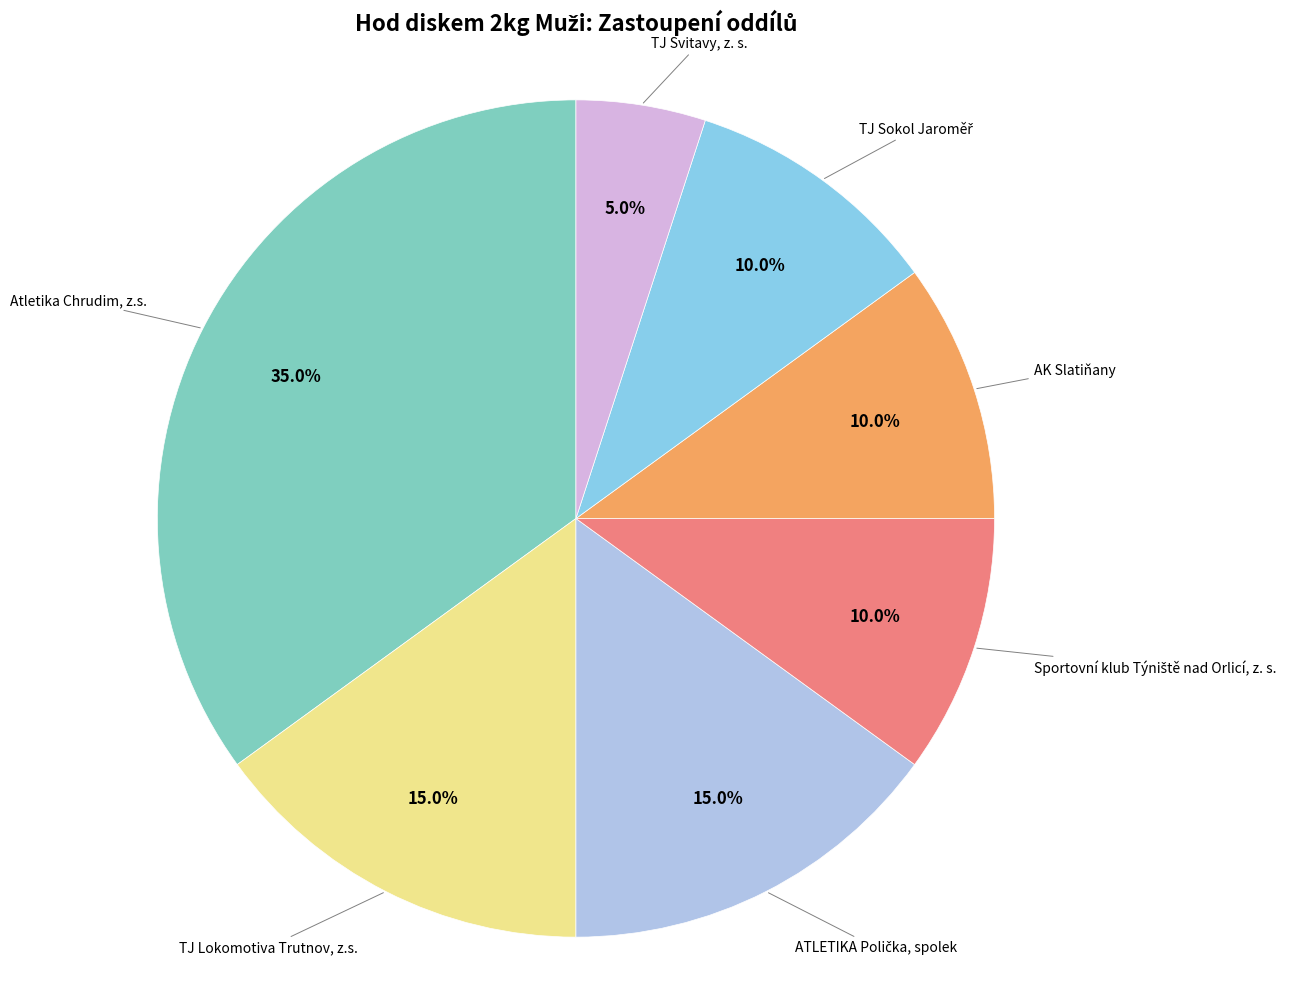

Is it true that TJ Svitavy, z. s. is 5% of the pie?

True